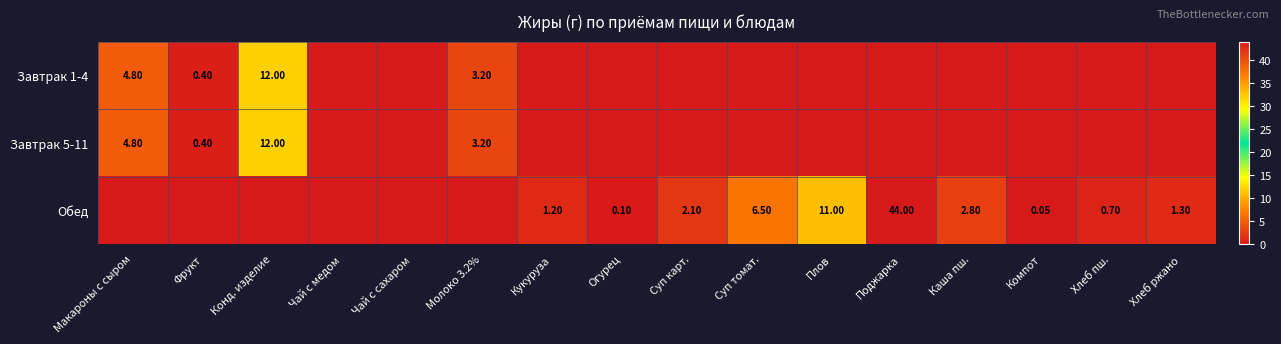

How many values in the Обед series exceed 0?

10